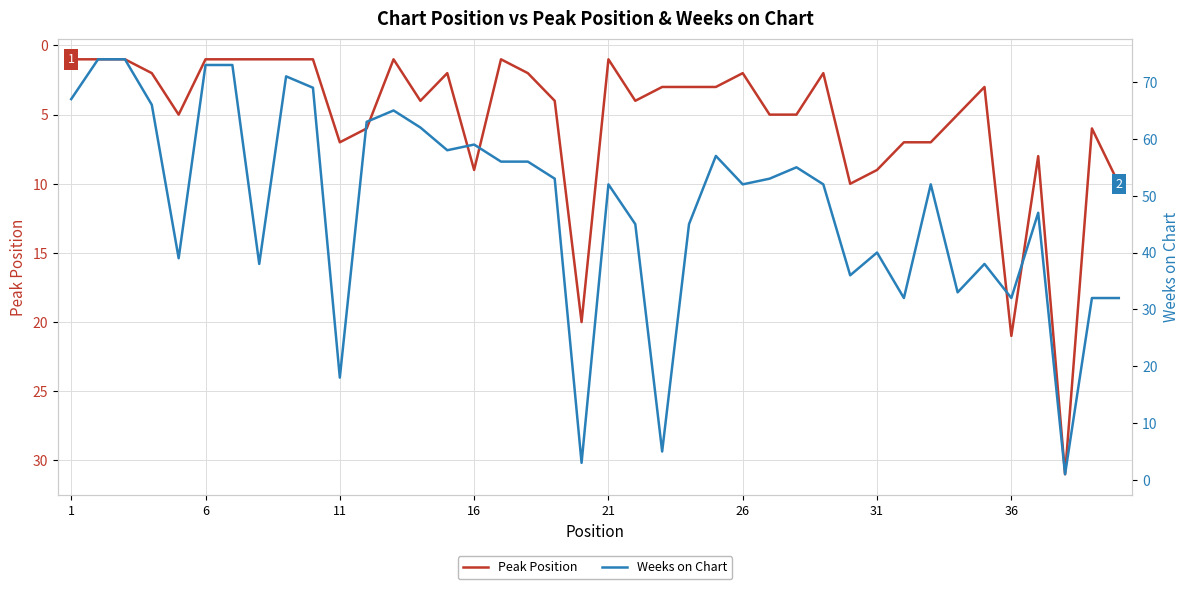

What is the highest value of the Peak Position series?

31